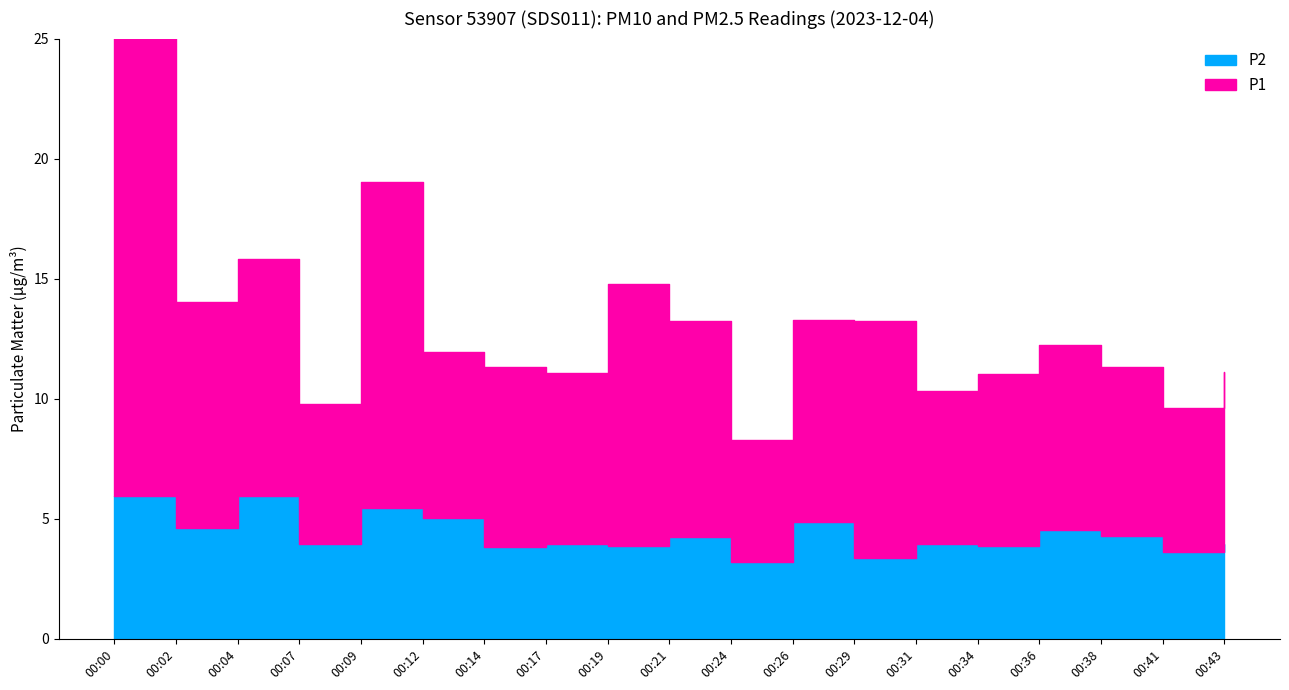

Is it true that P2 equals 5.0 at 00:12?

True